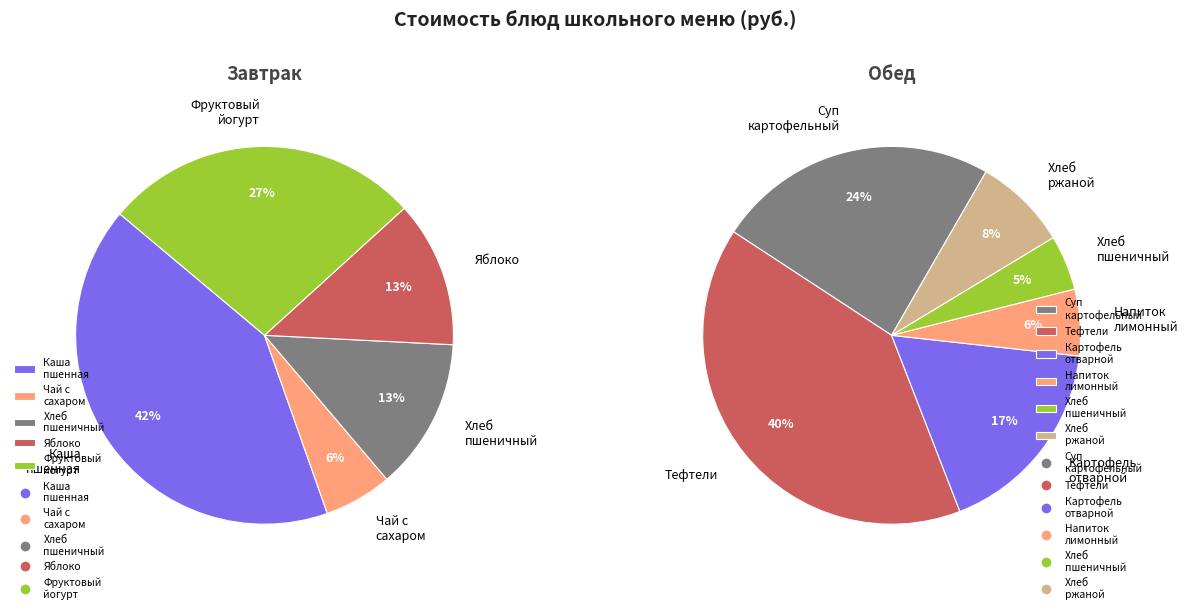

Count the number of slices in the pie.

11